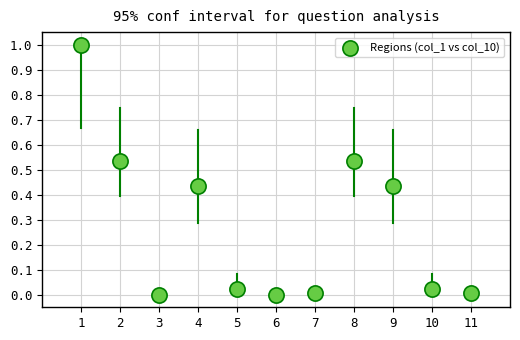

What is the range of Y values (max minus min)?

1.0